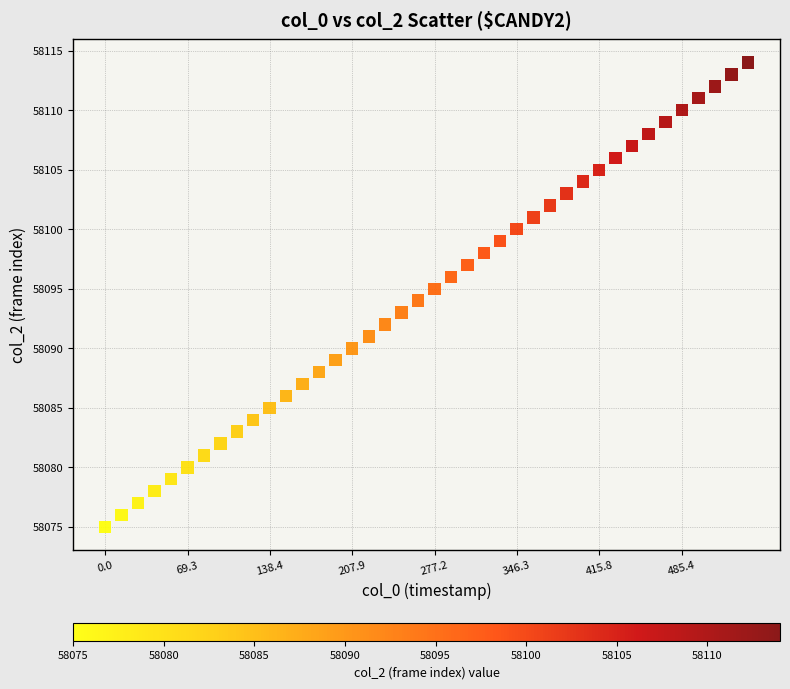

What is the range of Y values (max minus min)?

39